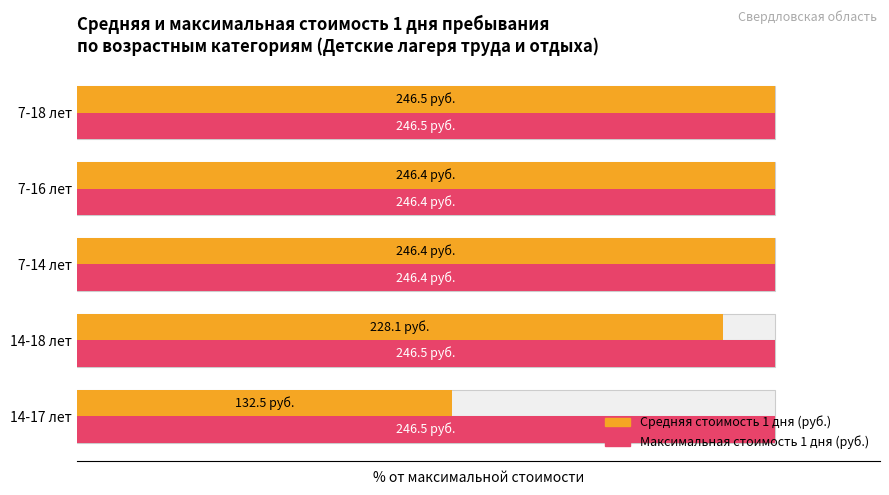

What is the minimum value shown in the chart?

53.8